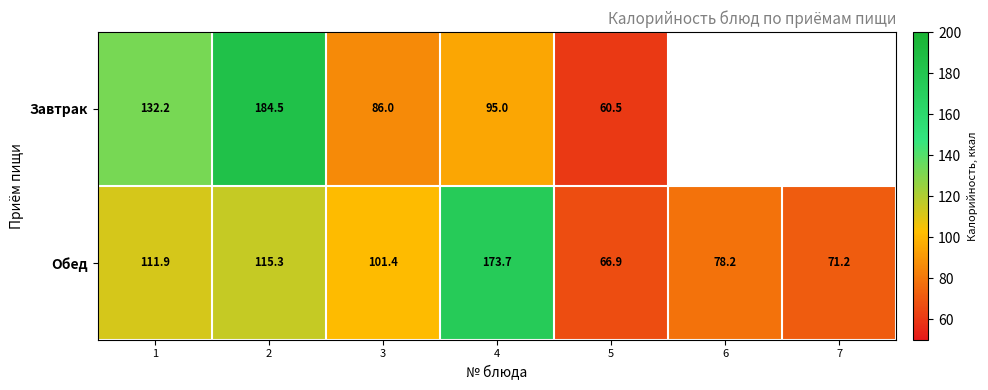

Which series changed the most between 3 and 5?

Обед